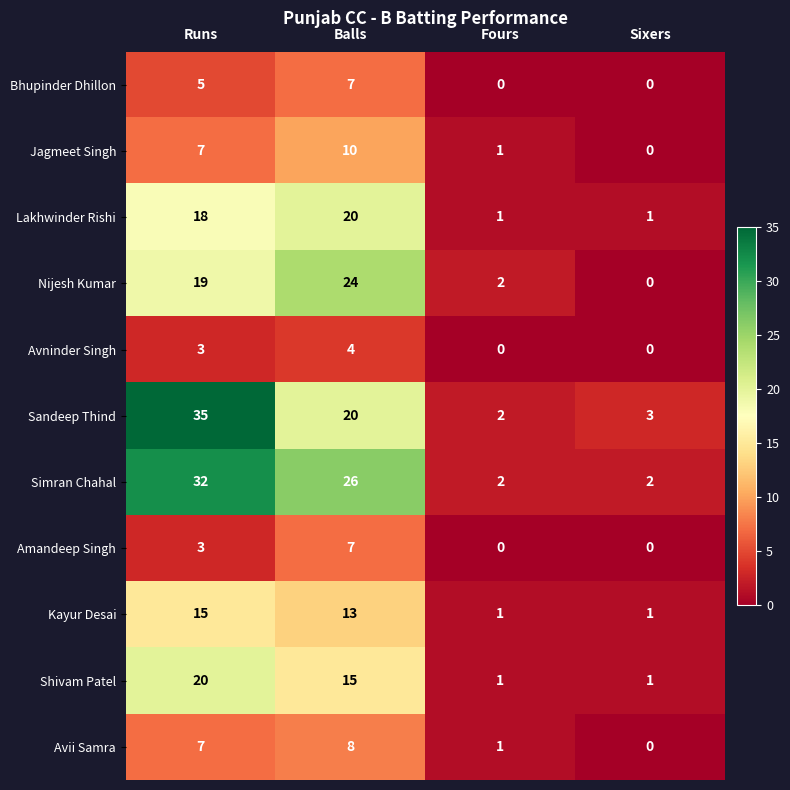

Which series has the largest total across all categories?

Simran Chahal